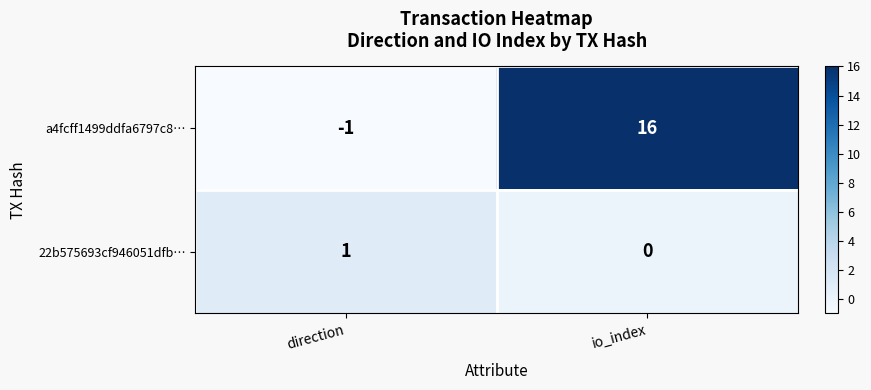

Reading left to right, transcribe all the data shown in this chart.

a4fcff1499ddfa6797c8…: direction=-1	io_index=16
22b575693cf946051dfb…: direction=1	io_index=0